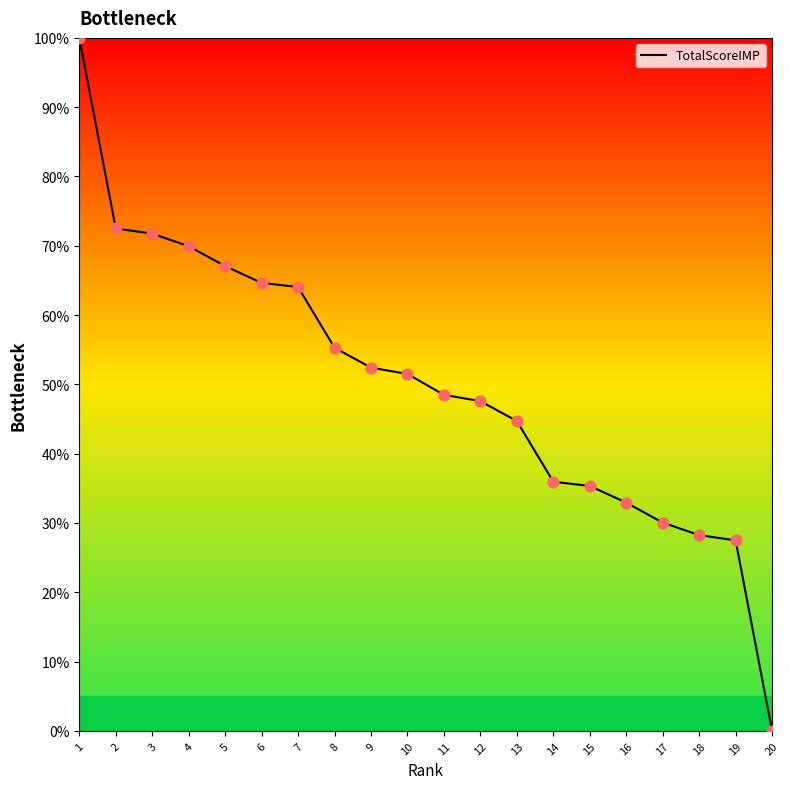

What is the change in value from 16 to 18?

-4.7